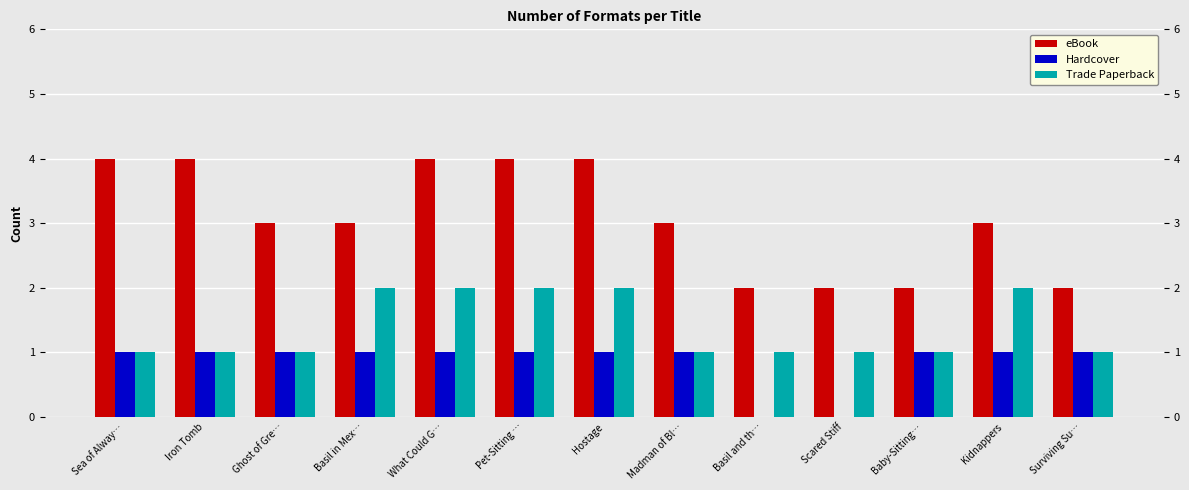

What is the greatest value displayed?

4